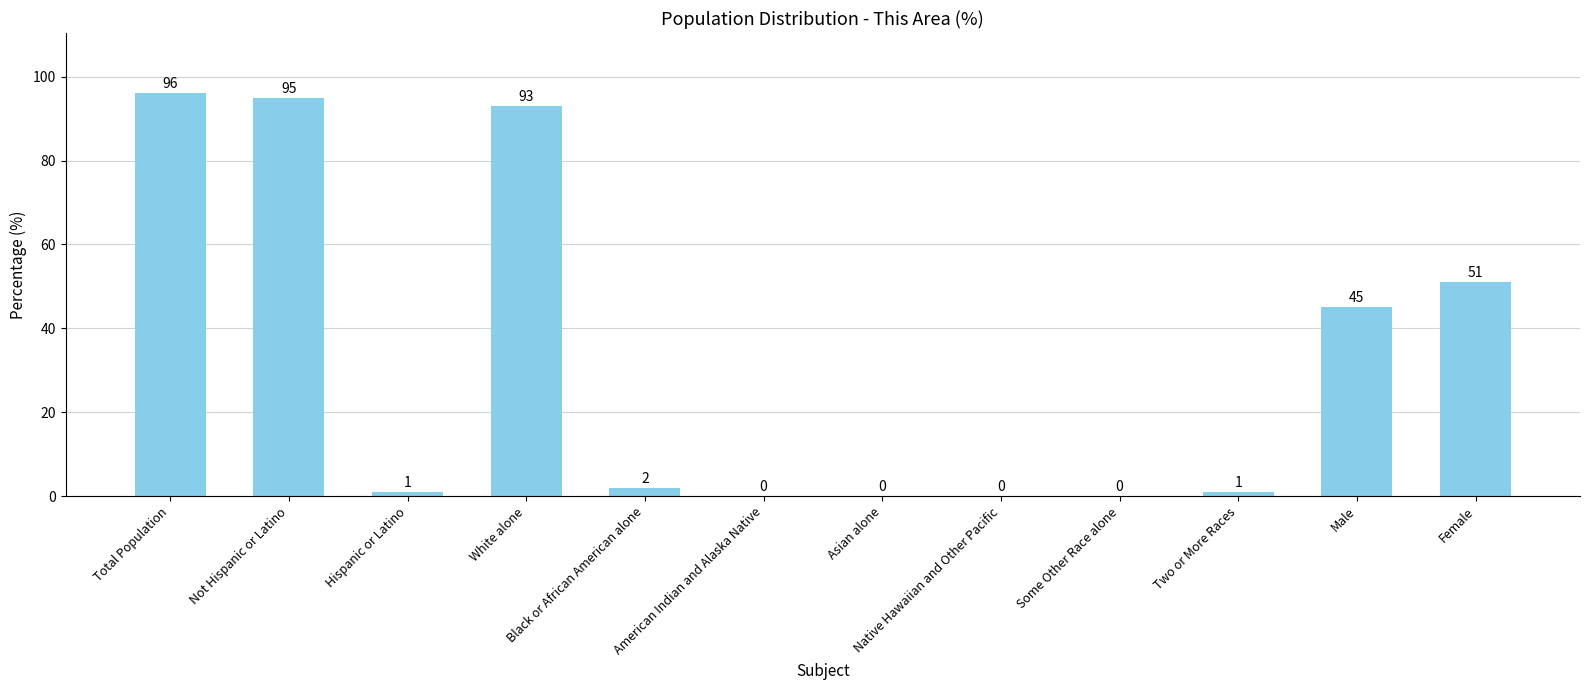

What is the sum of the values at Not Hispanic or Latino and Asian alone?

95